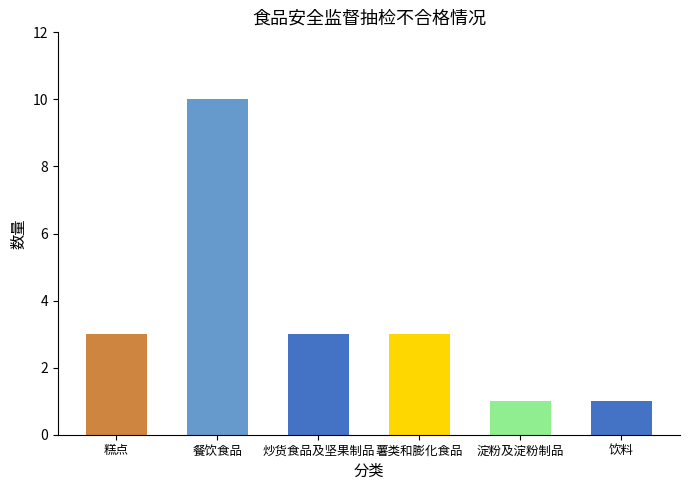

What is the approximate value at 糕点?

3